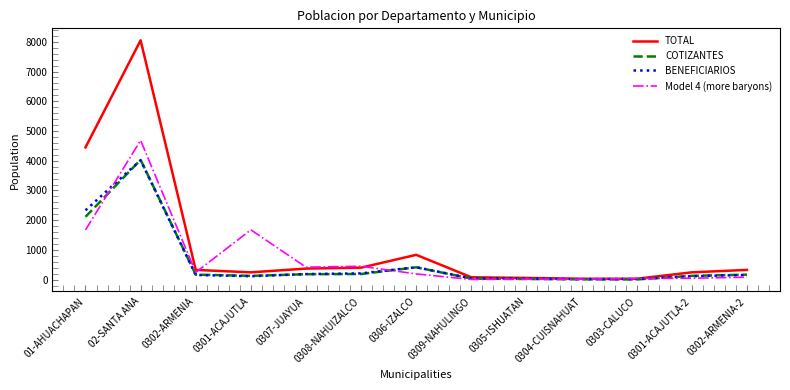

What is the maximum value shown in the chart?

8050